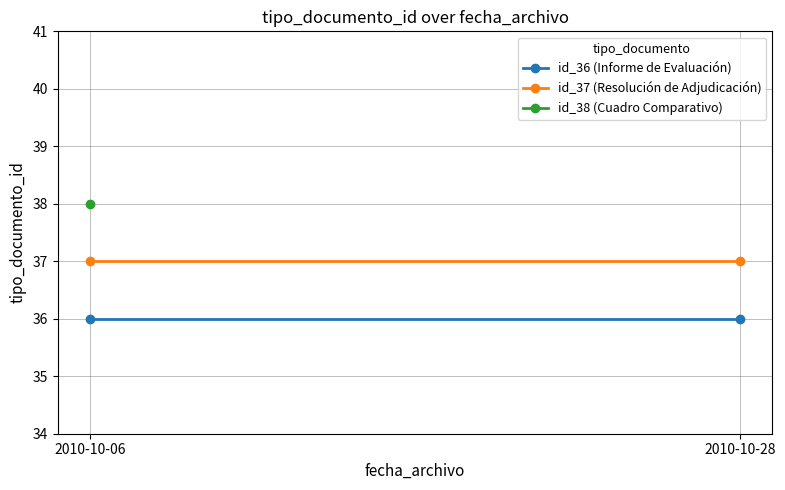

At how many categories does at least one series exceed 36?

2